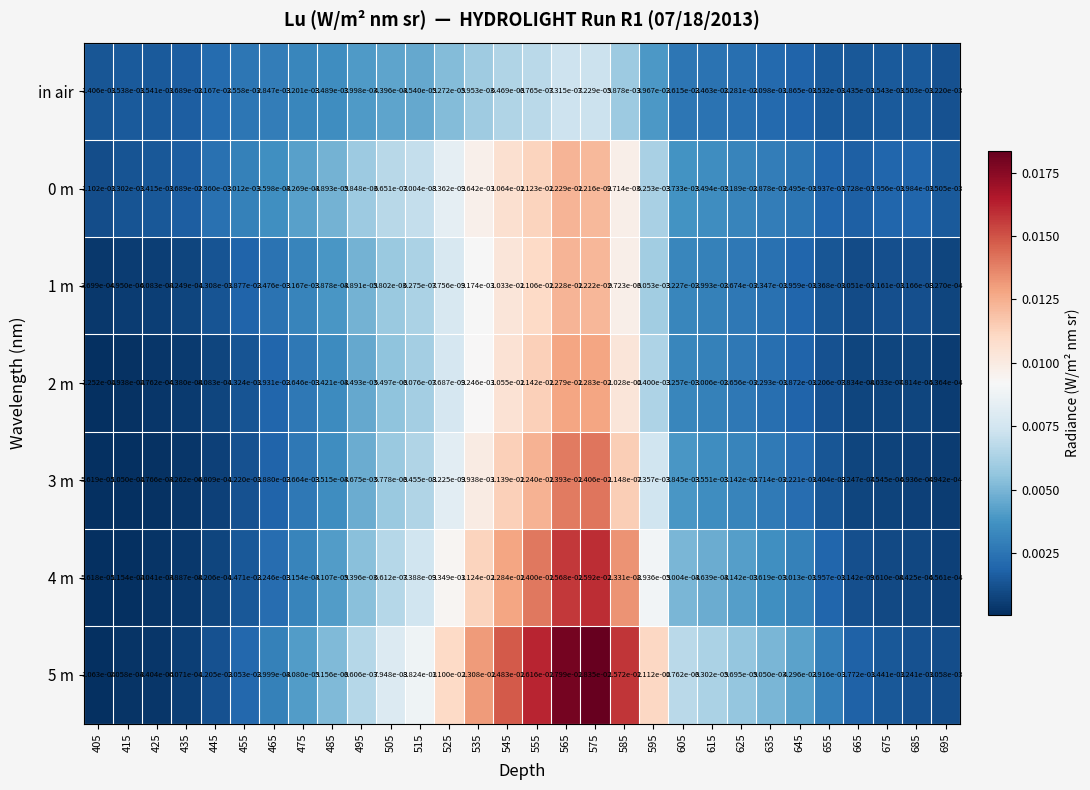

Is the value of 0 m at 415 greater than the value of 5 m at 505?

No